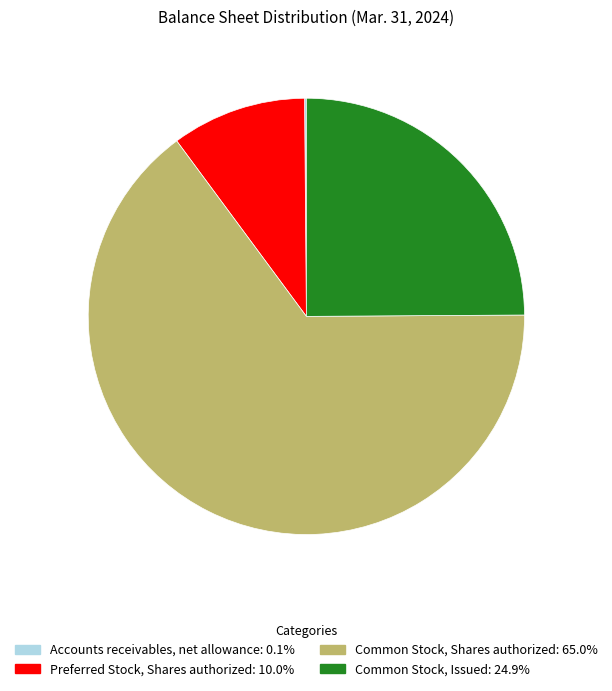

Is the sum of Common Stock, Issued and Common Stock, Shares authorized greater than half?

Yes